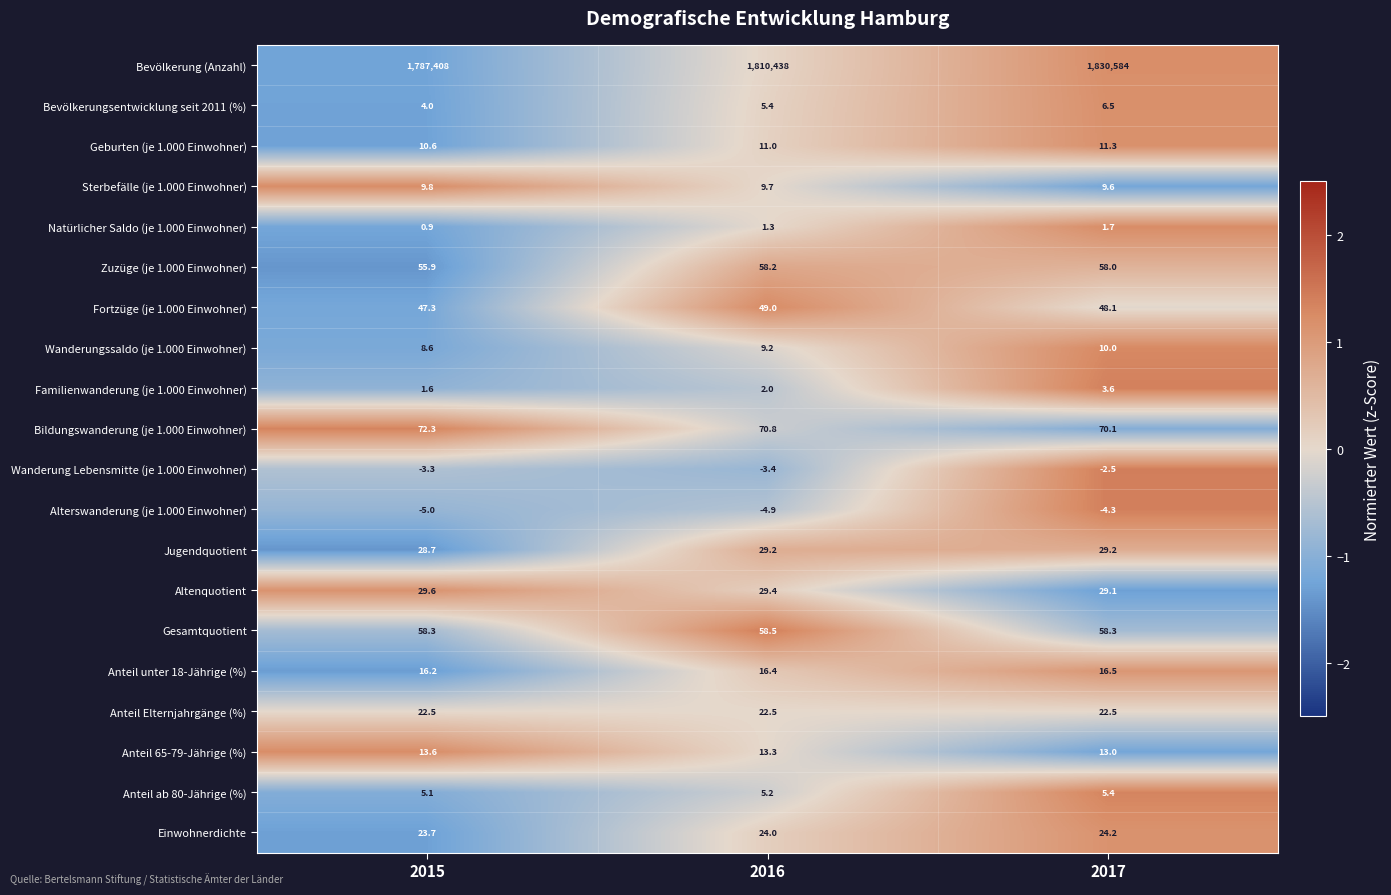

Which series has the largest total across all categories?

Bevölkerung (Anzahl)